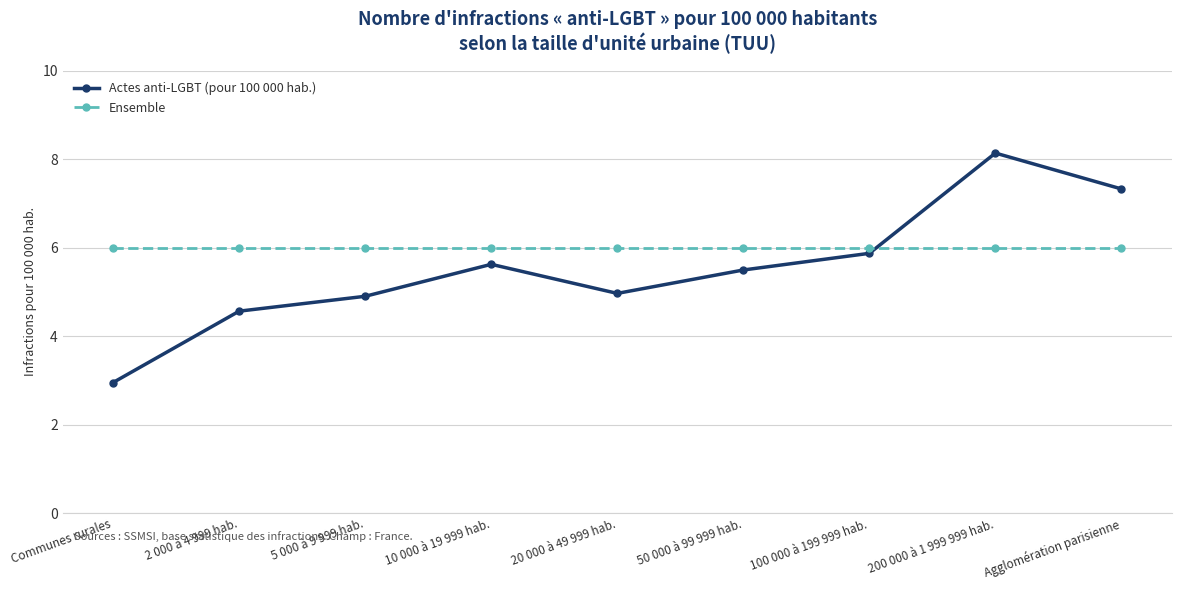

Between 10 000 à 19 999 hab. and 100 000 à 199 999 hab., which series saw the biggest shift?

Actes anti-LGBT (pour 100 000 hab.)